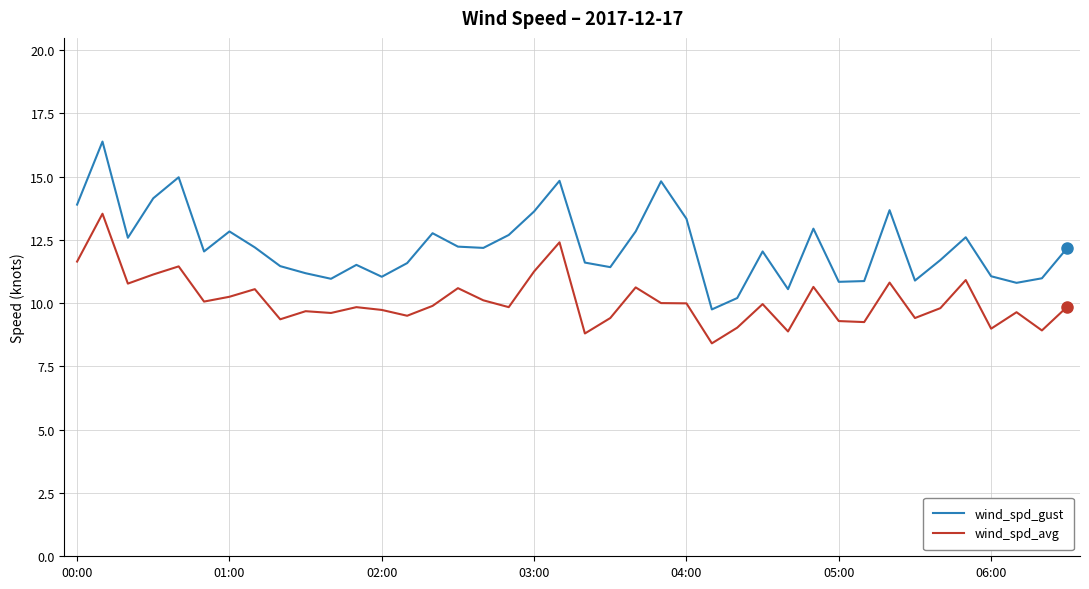

What is the minimum value shown in the chart?

8.4